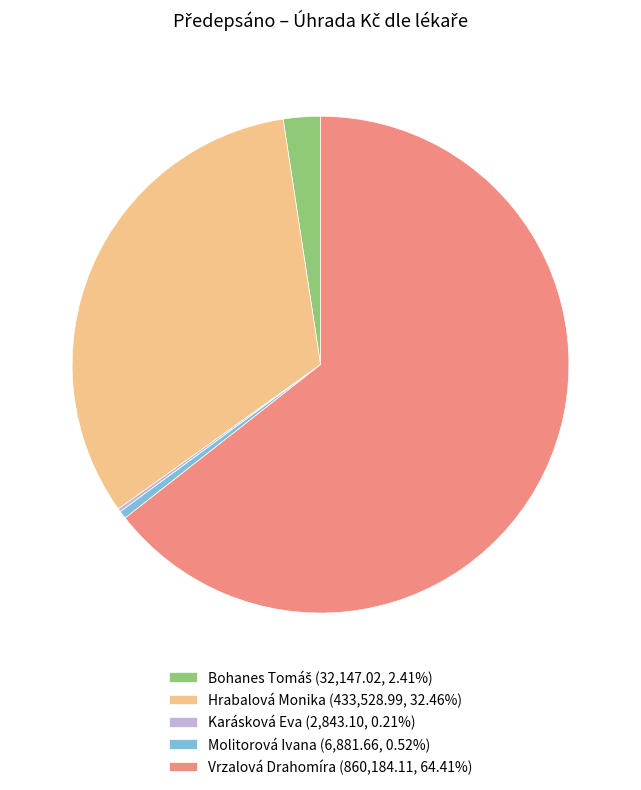

Does Molitorová Ivana account for over 50% of the chart?

No